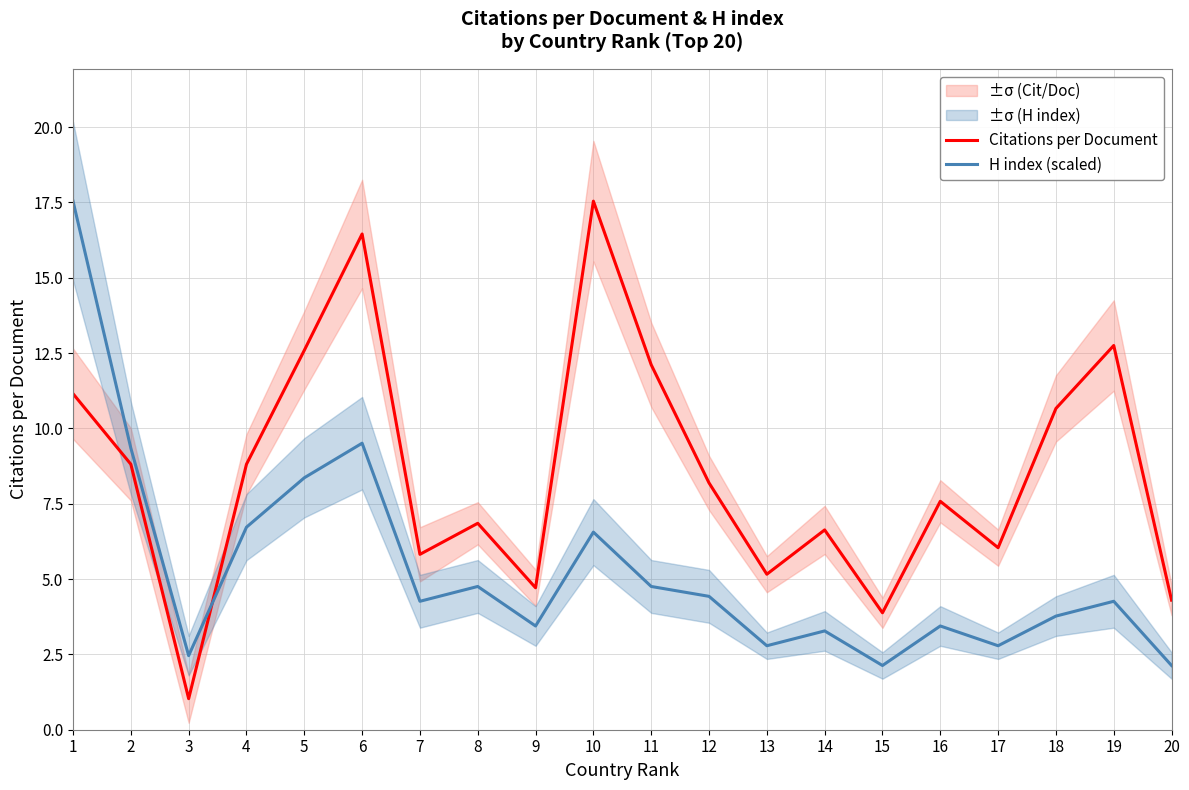

How many interior local peaks does the Citations per Document series have?

6